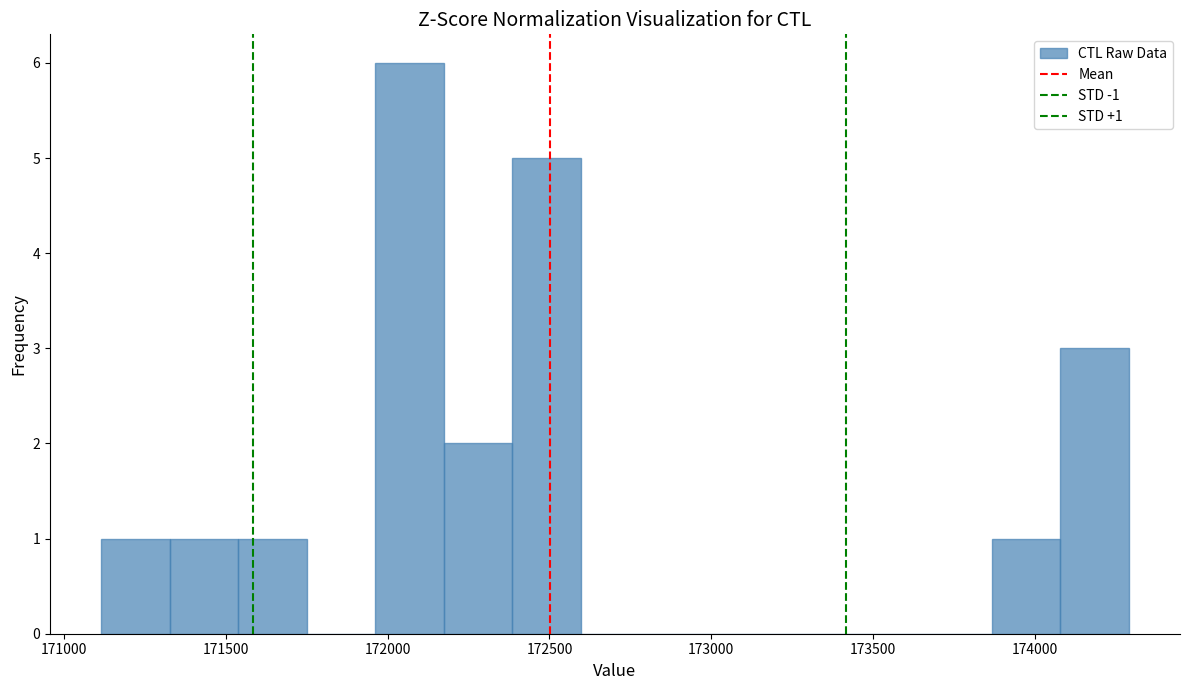

Which range on the x-axis has the tallest bar?

171950 to 172150